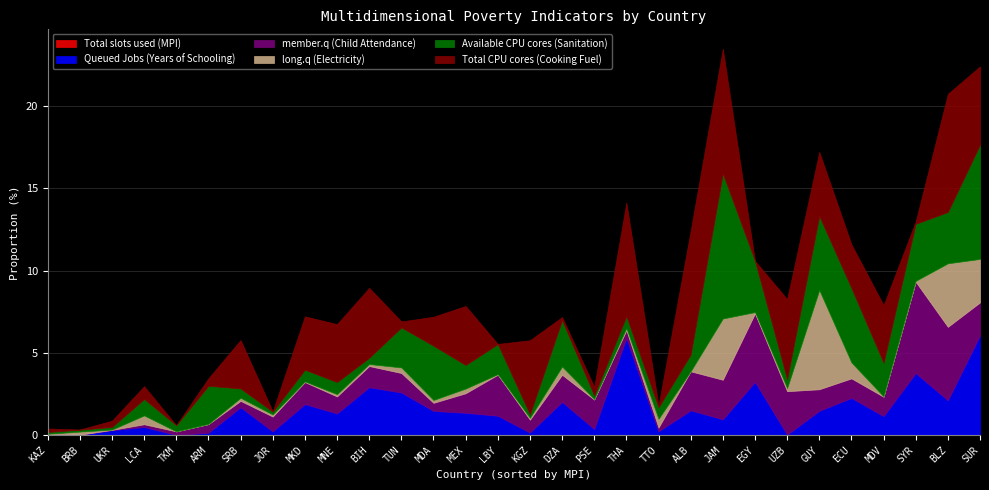

The value of Queued Jobs (Years of Schooling) at SUR is 6.0. True or false?

True